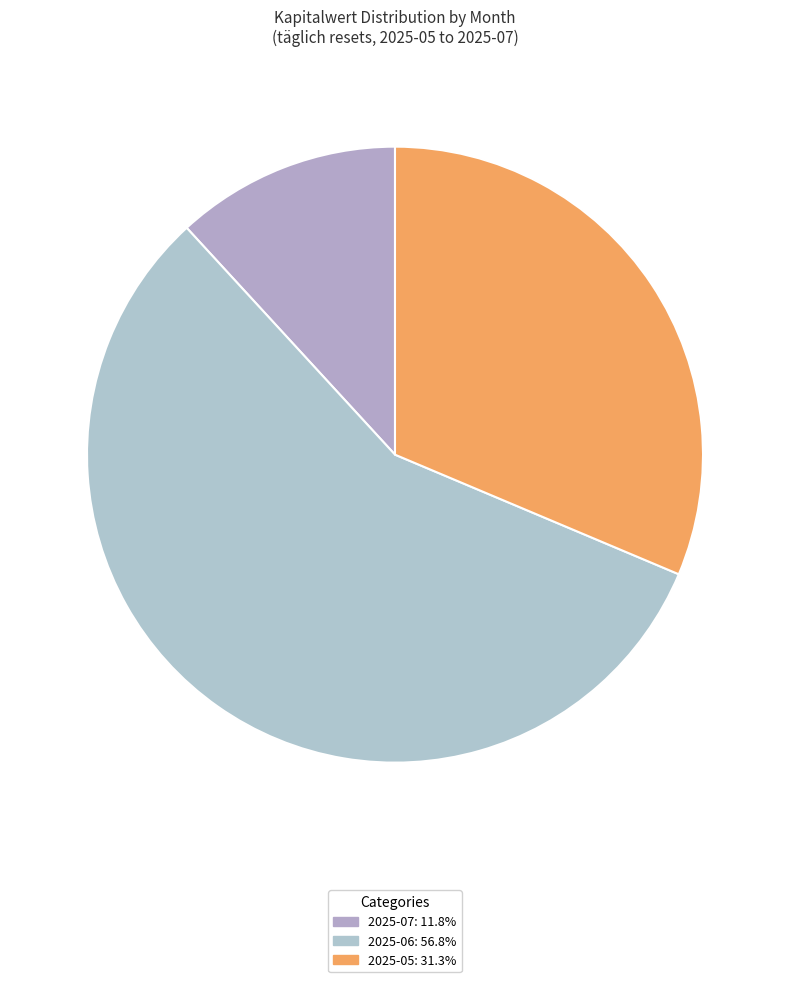

How many segments does this pie chart have?

3